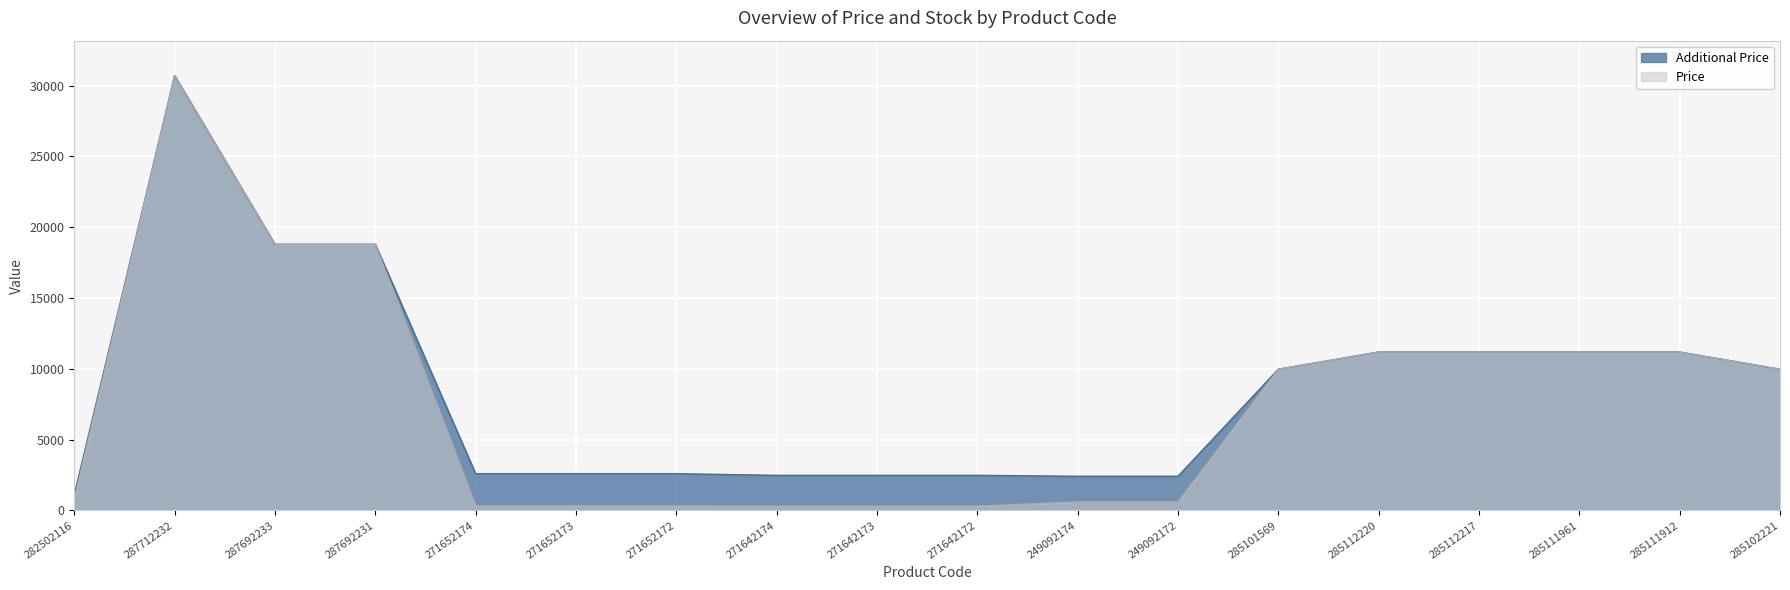

Between 249092172 and 271642173, which is larger?

249092172